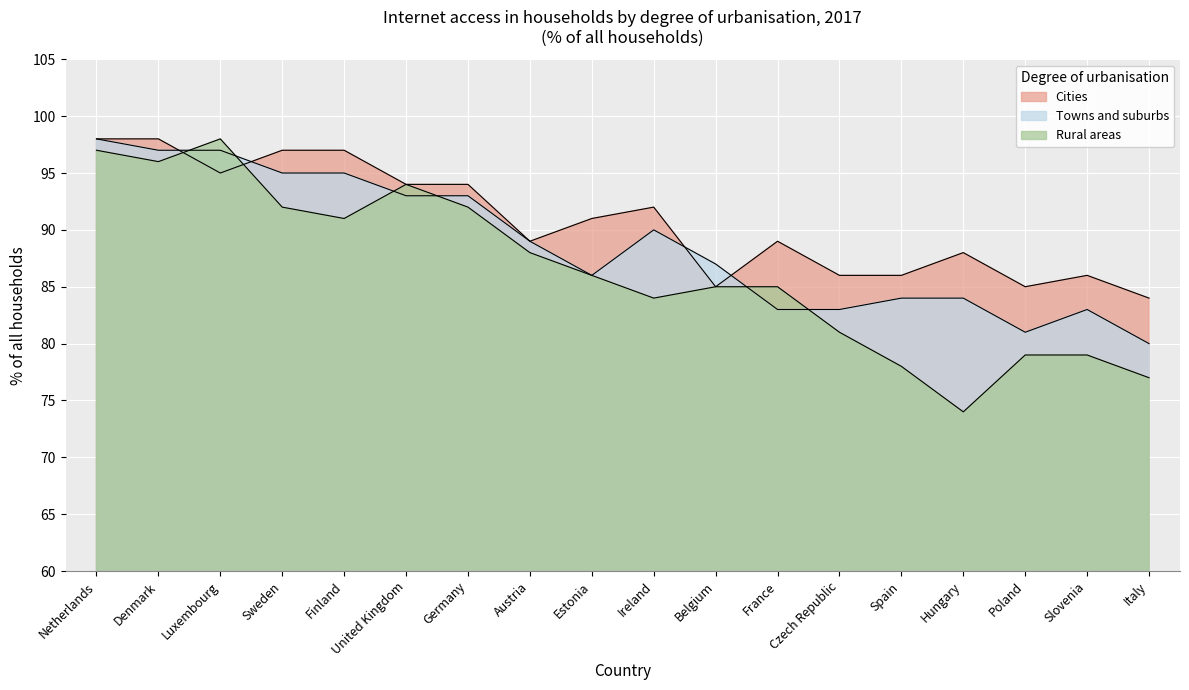

List the series in order of their peak value, highest first.

Cities, Towns and suburbs, Rural areas